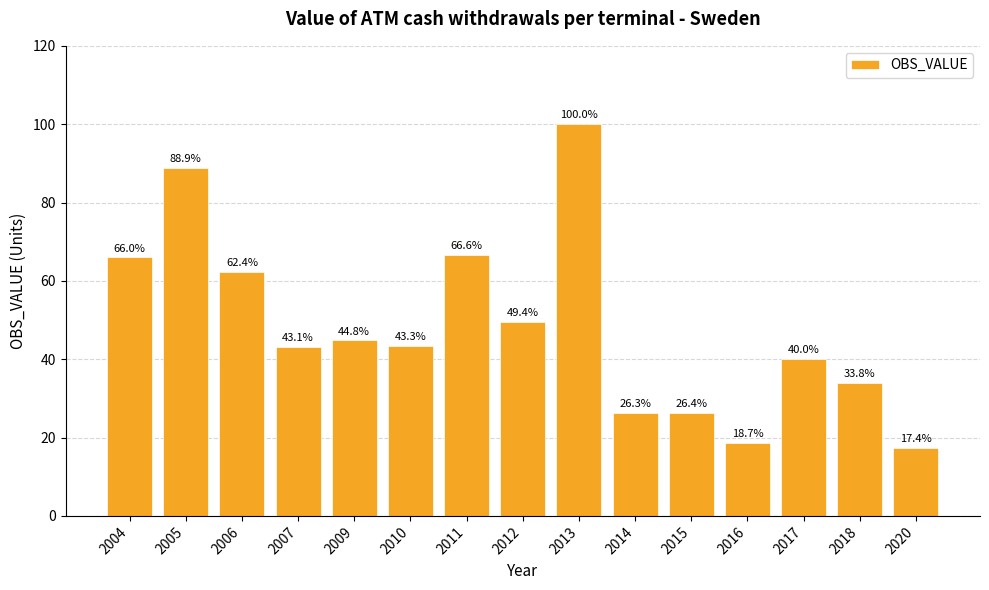

At which category does the chart reach its peak across all series?

2013